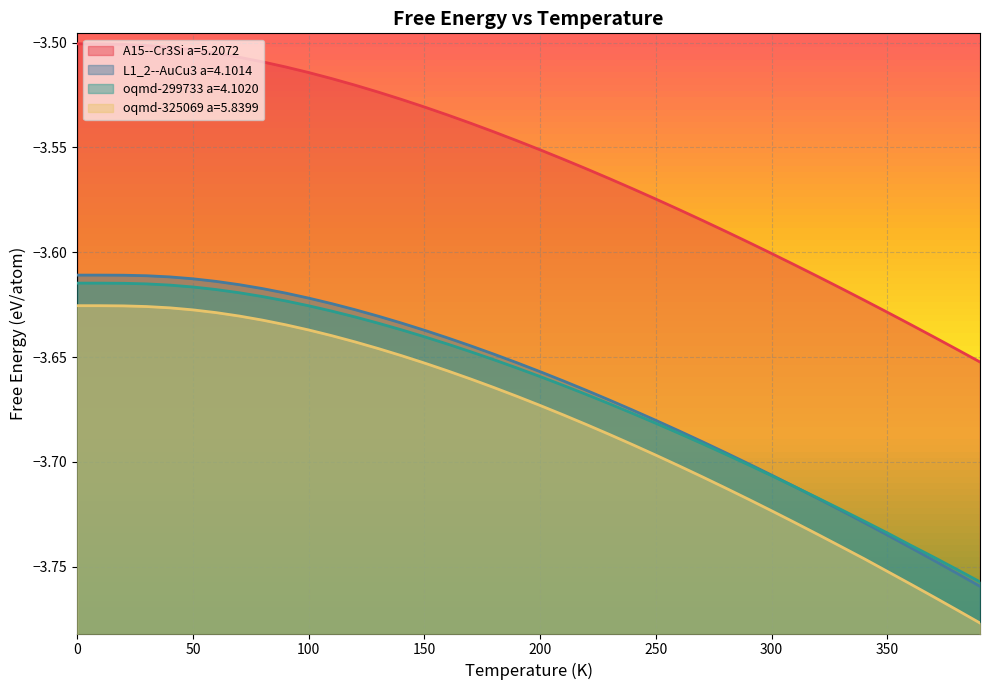

Which series has the largest total across all categories?

A15--Cr3Si a=5.2072